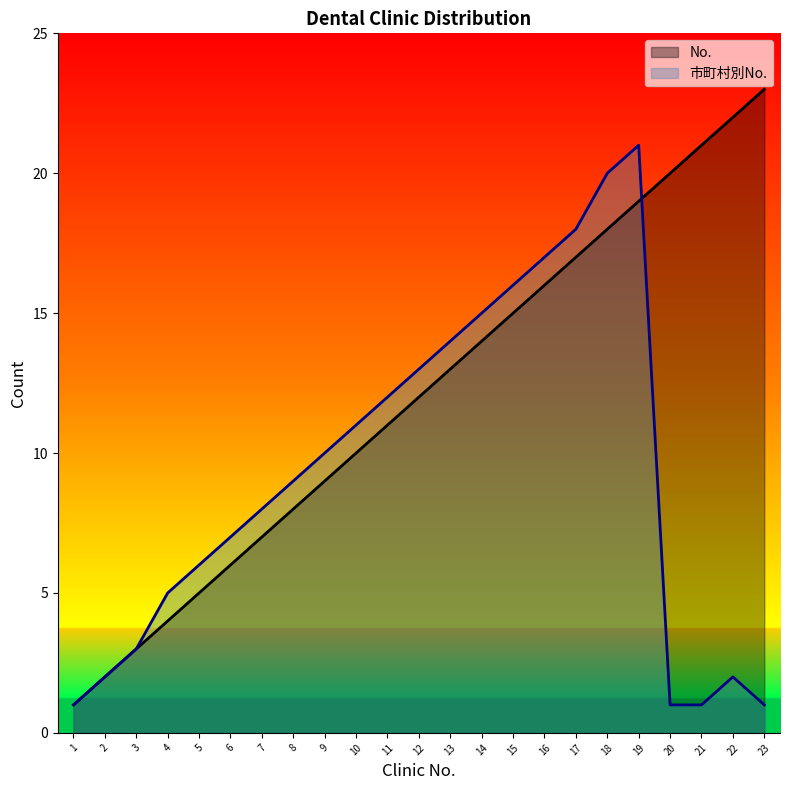

True or false: 市町村別No. and No. intersect in this chart.

True